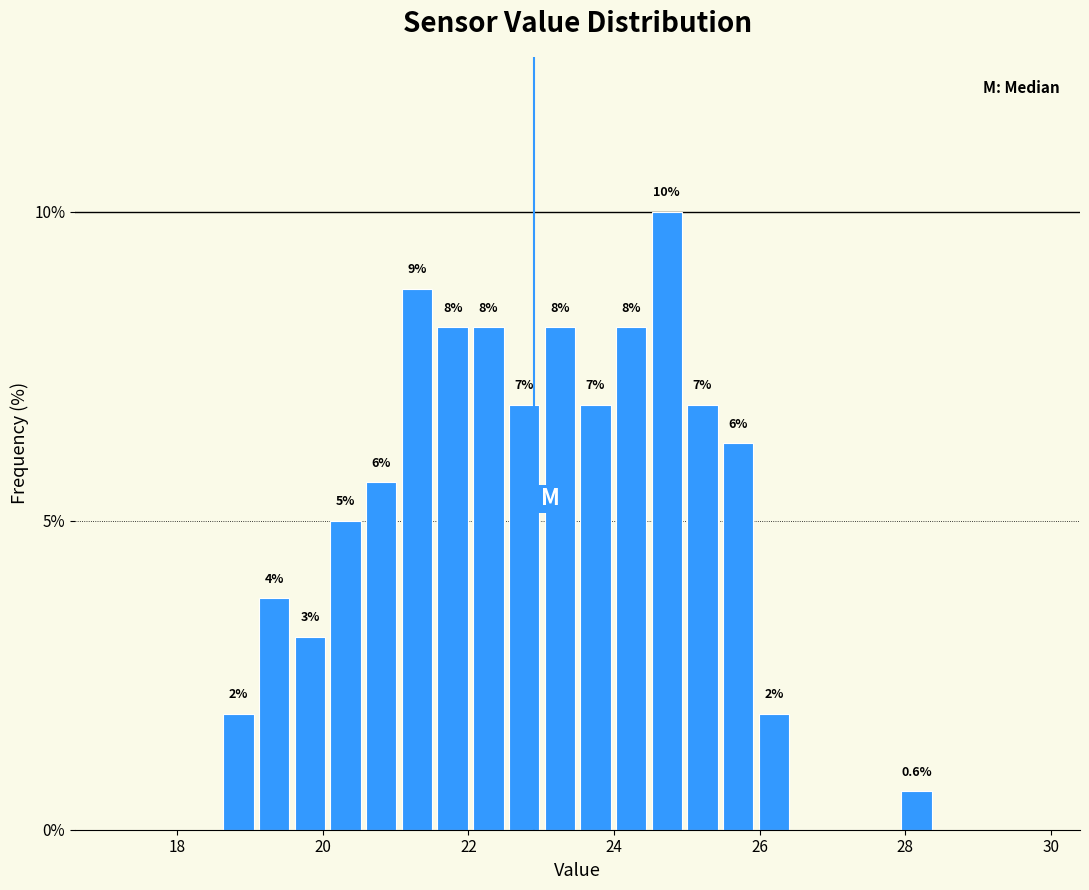

Read against the x-axis, roughly where is the centre of the tallest bar?

24.8